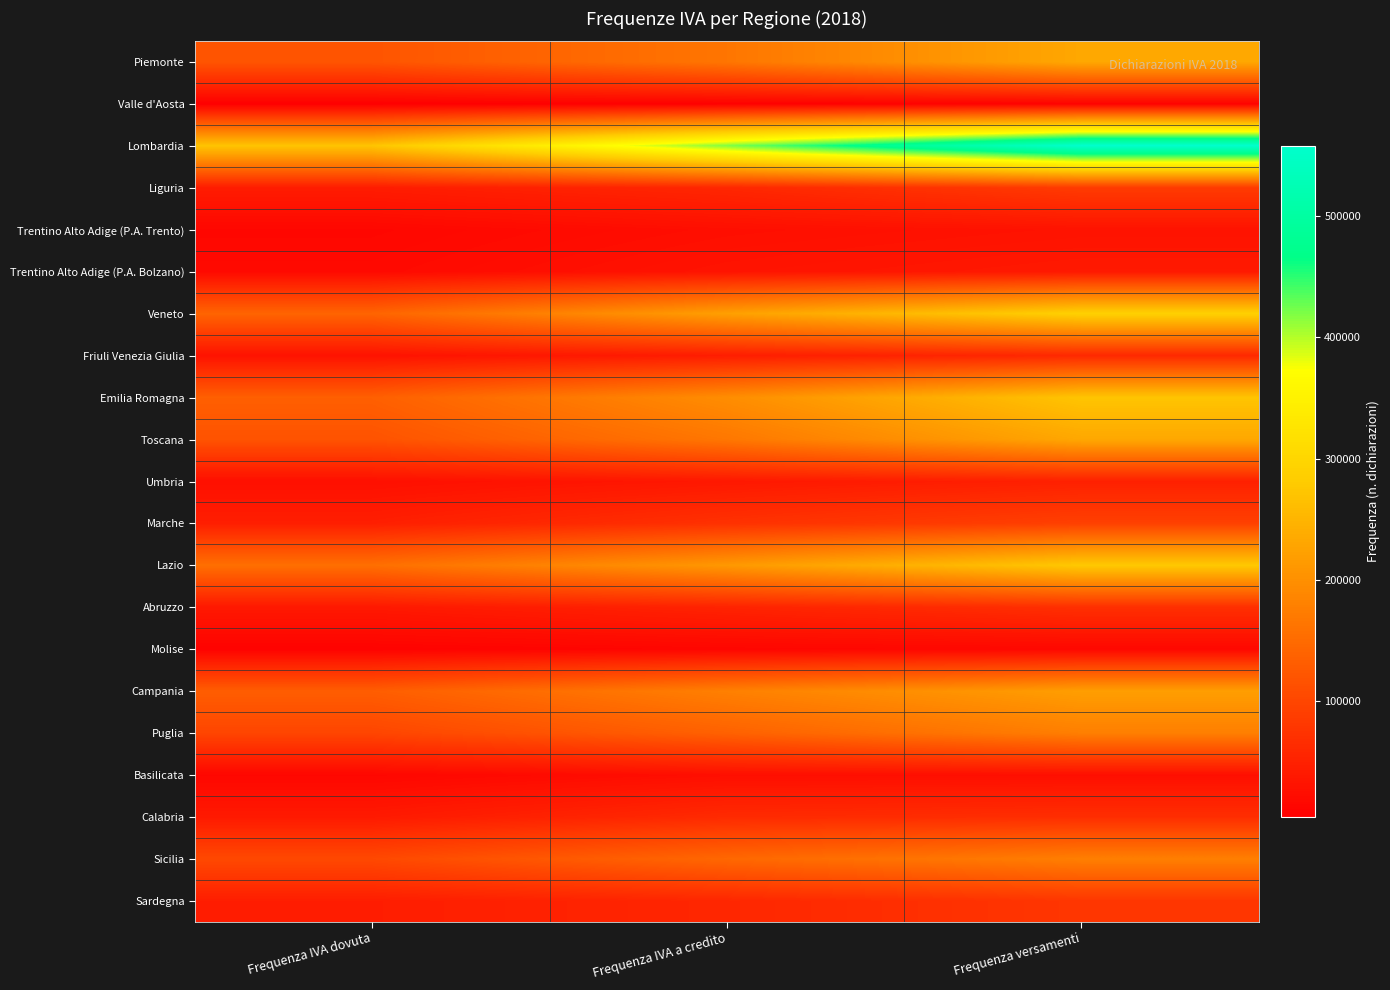

Which label corresponds to the smallest value in the chart?

Frequenza IVA dovuta